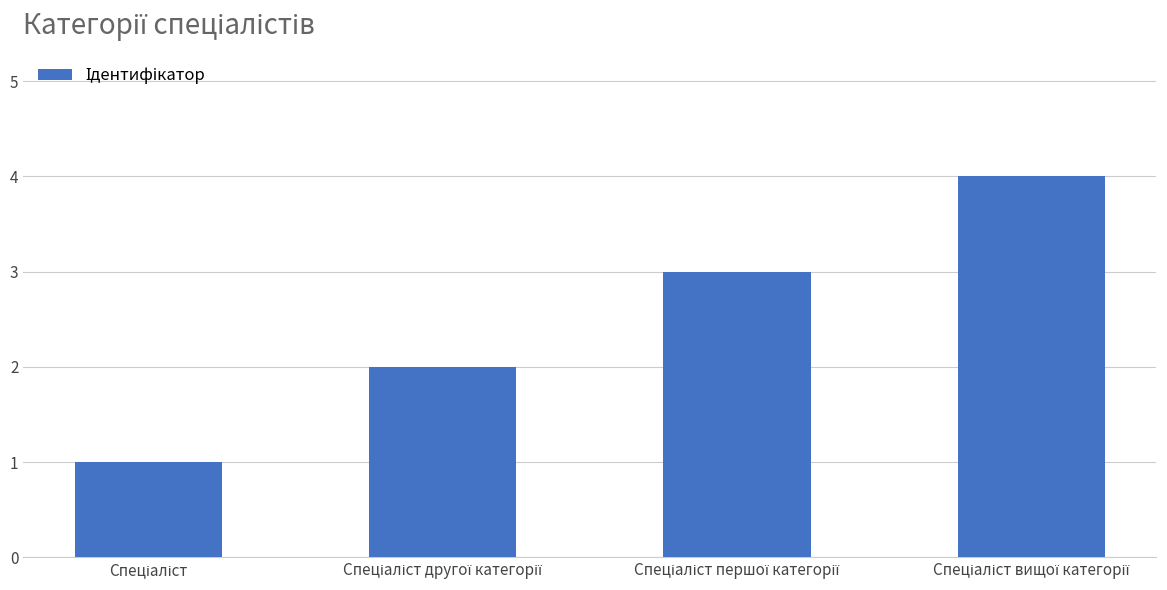

What is the greatest value displayed?

4